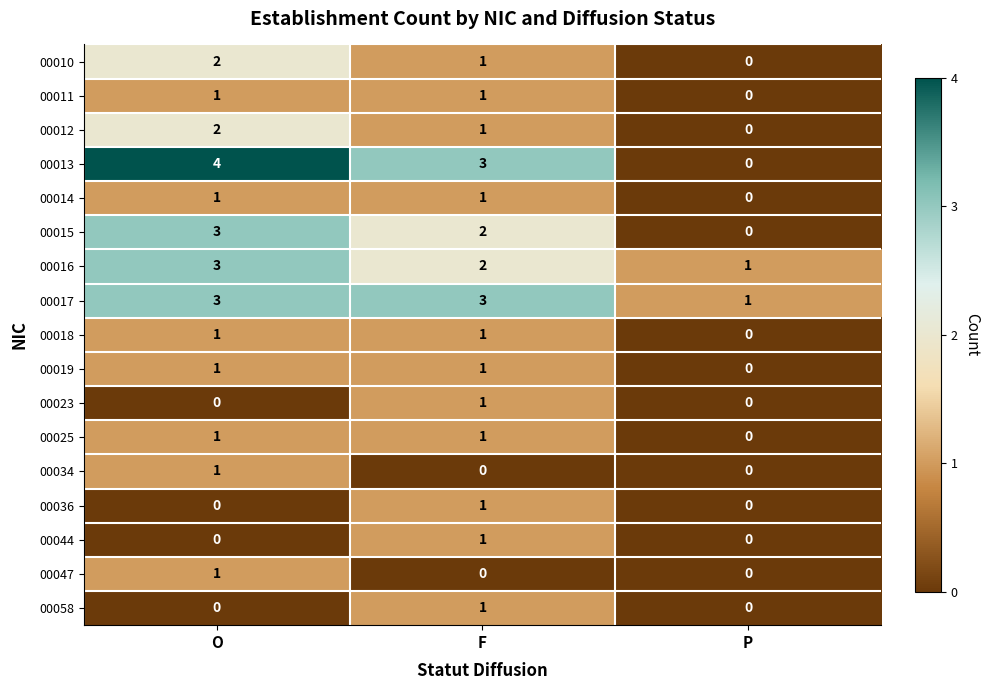

What is the spread (max minus min) of values at F?

3